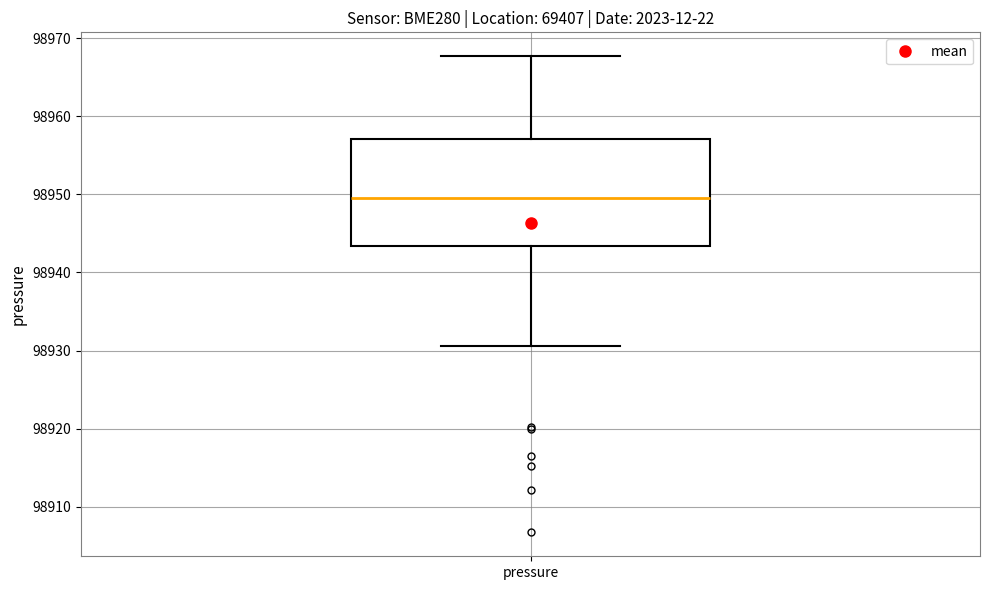

Read this box plot against the y-axis: the position of the median line, the range covered by the box, and the ends of both whiskers. The values are not printed on the chart, so give them approximately, as read against the axis.

median 98950, box 98943 to 98957, whiskers 98931 to 98968